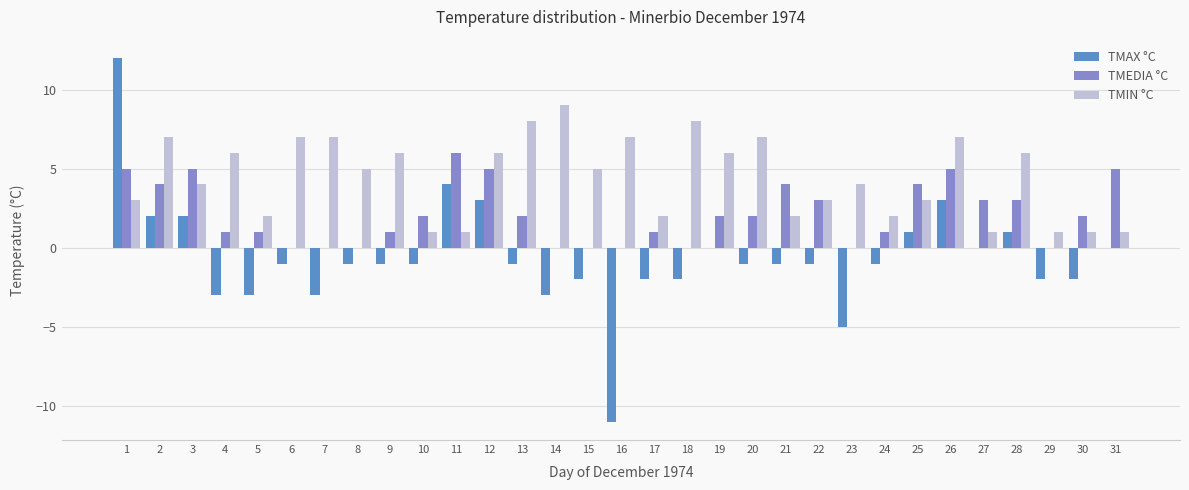

Which series has the largest total across all categories?

TMIN °C